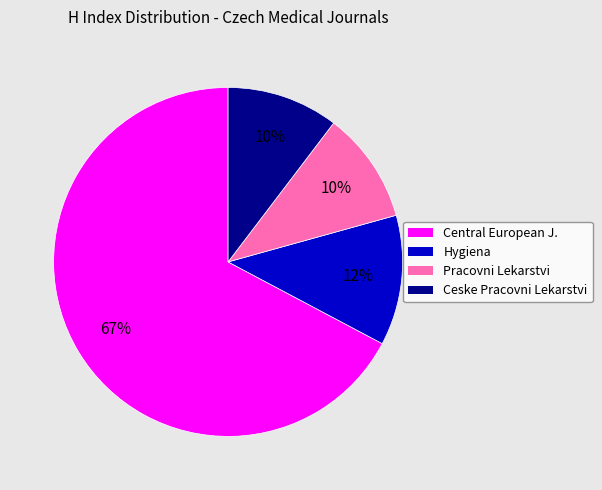

Is there a majority slice in this chart?

Yes